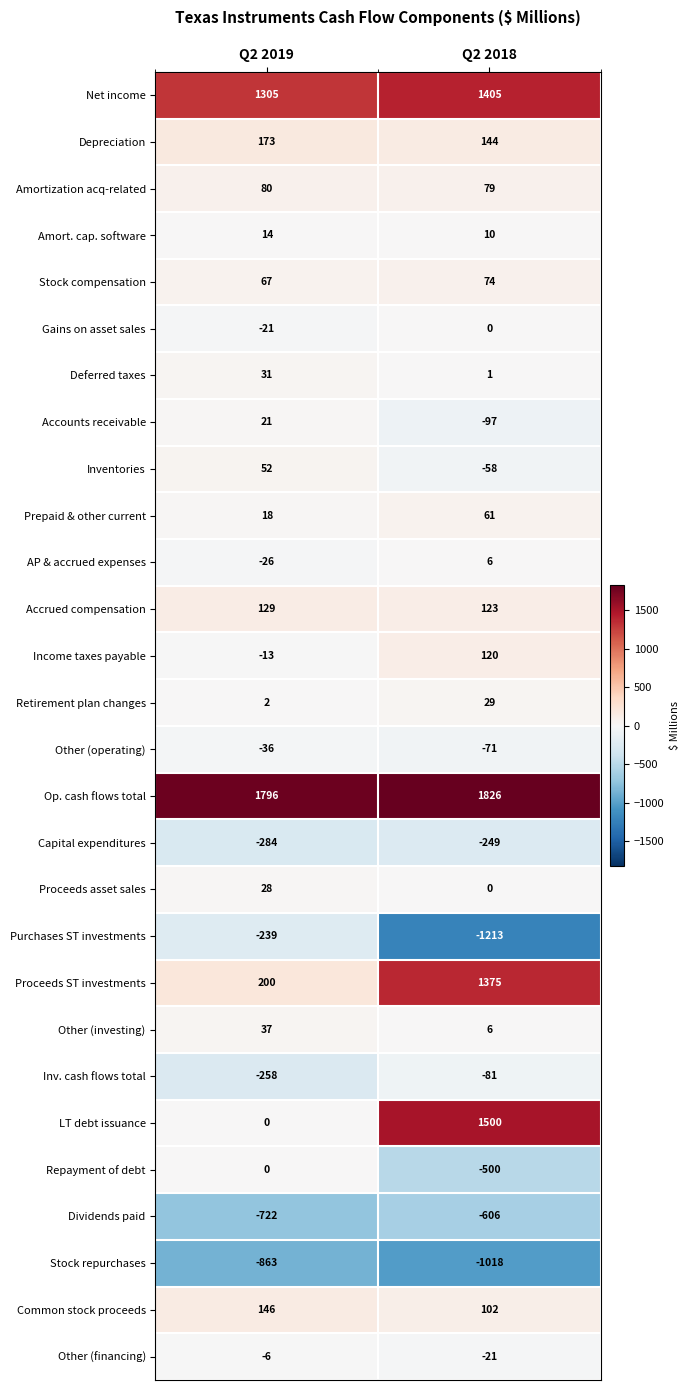

What is the difference between the Stock compensation values at Q2 2019 and Q2 2018?

7